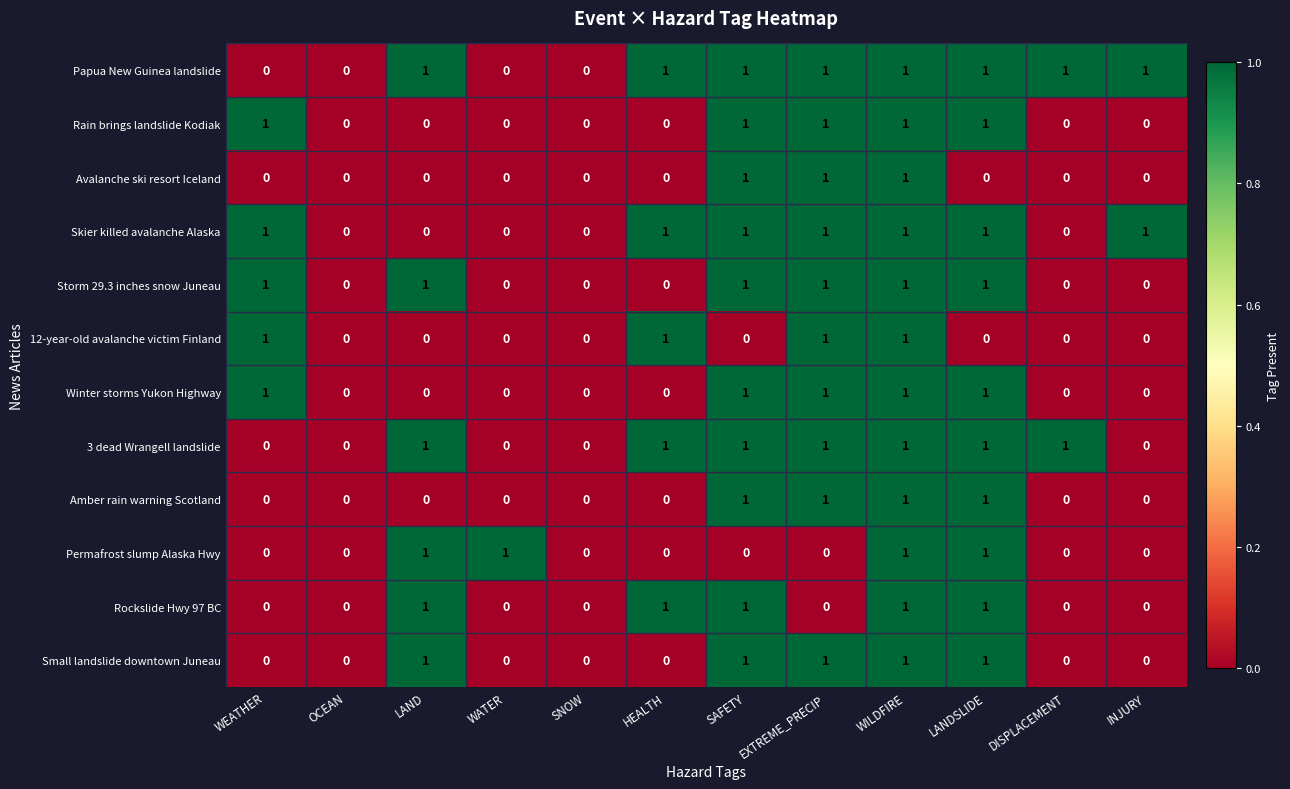

Between OCEAN and WATER, which series saw the biggest shift?

Permafrost slump Alaska Hwy